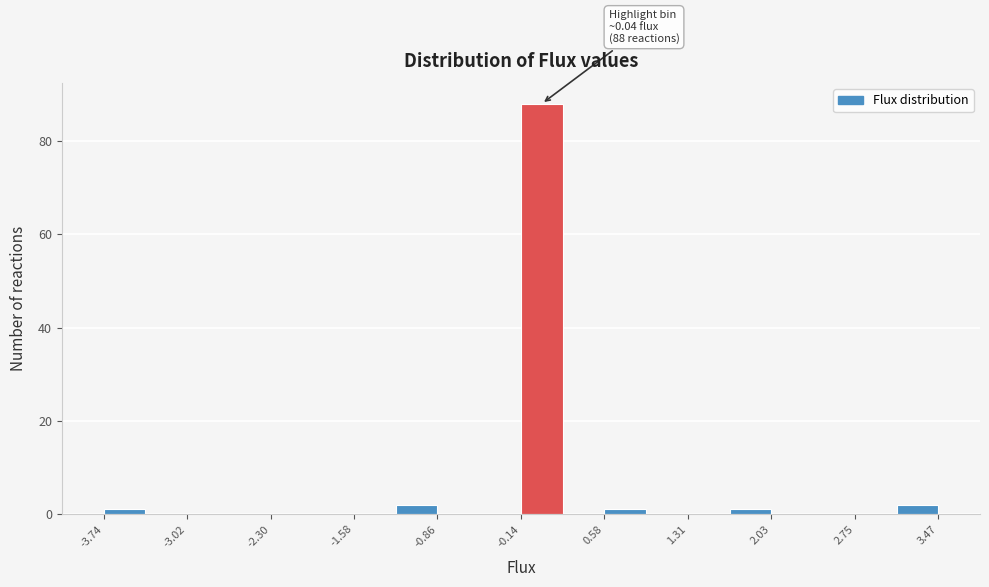

Read against the x-axis, roughly where is the centre of the tallest bar?

0.0